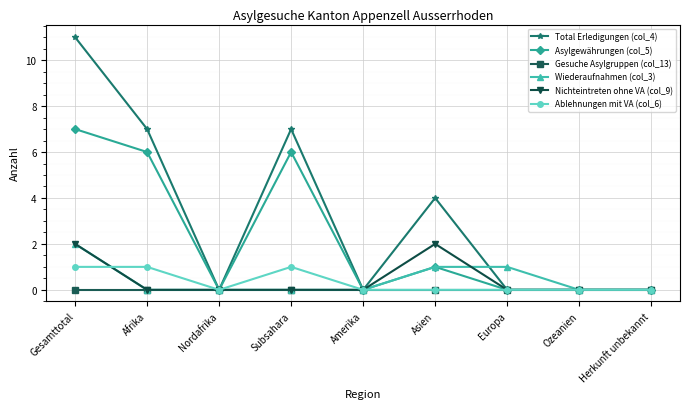

What is the label of the 7th point from the right?

Nordafrika